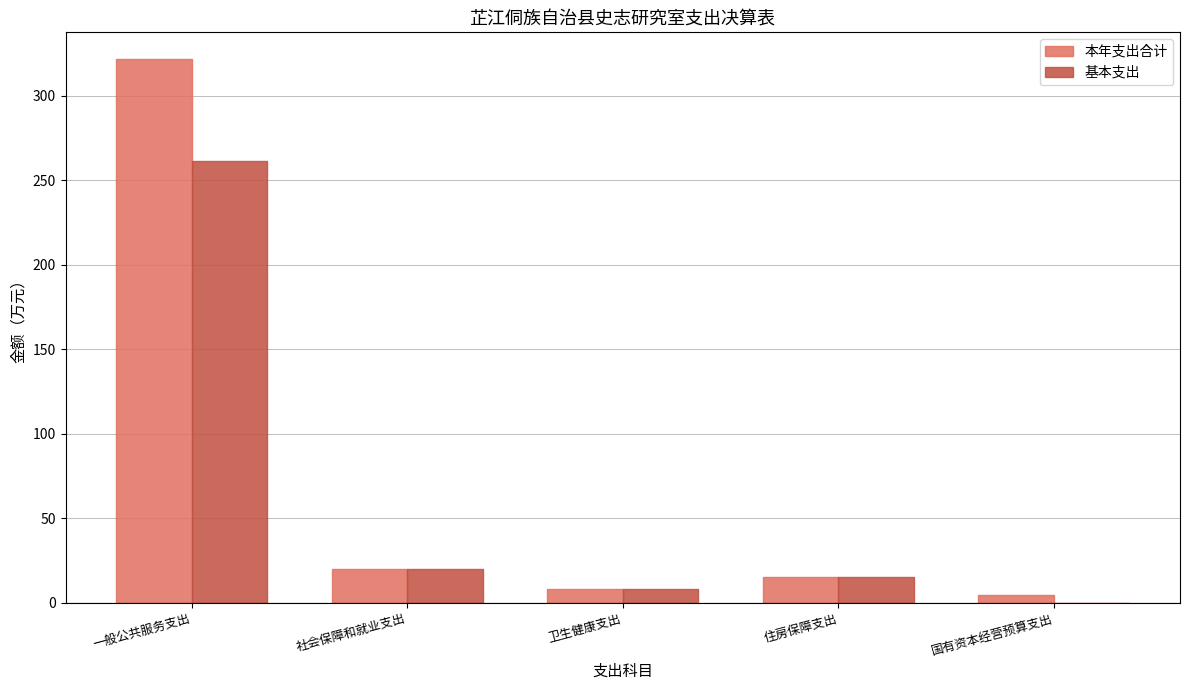

Count the number of categories in the chart.

5